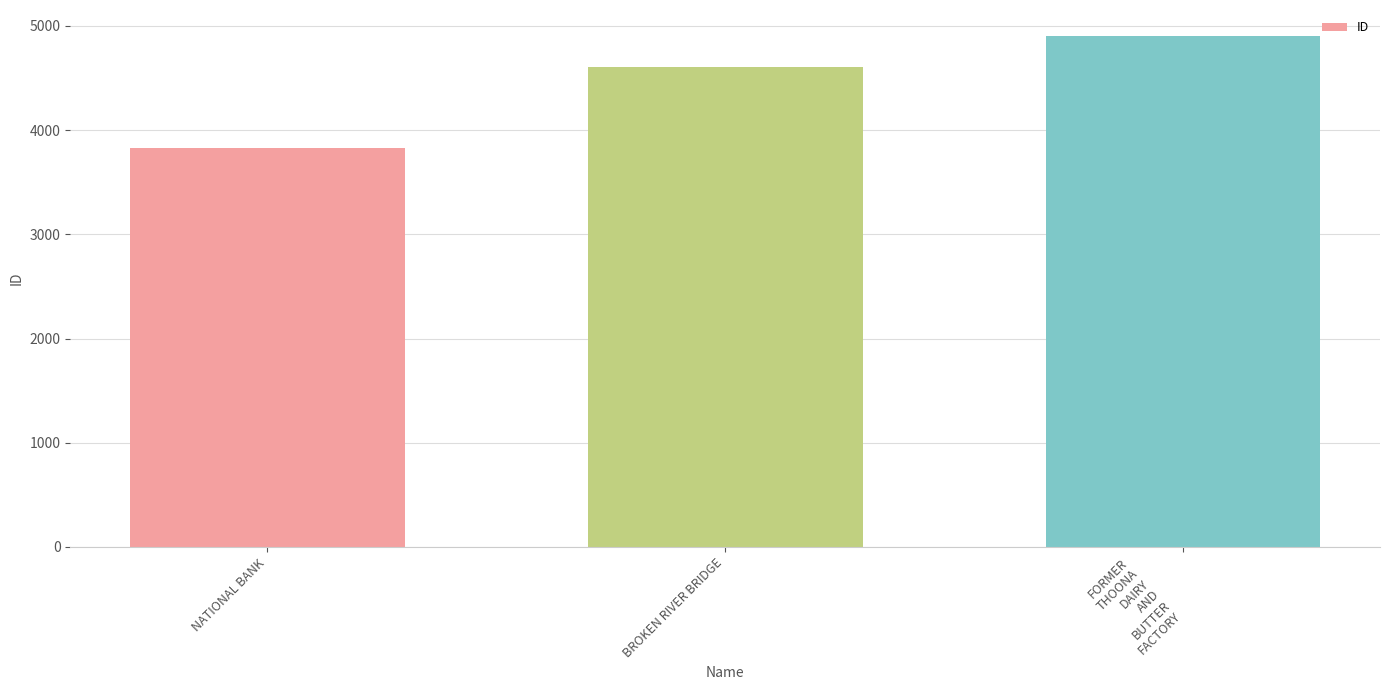

What is the minimum value shown in the chart?

3828